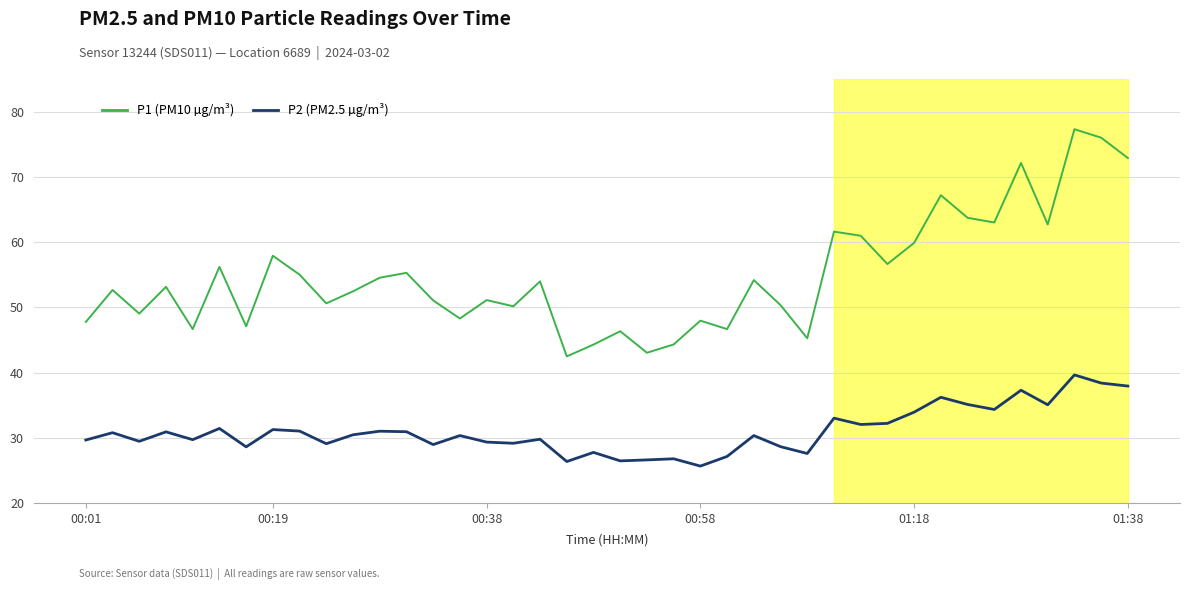

True or false: P1 (PM10 µg/m³) and P2 (PM2.5 µg/m³) intersect in this chart.

False